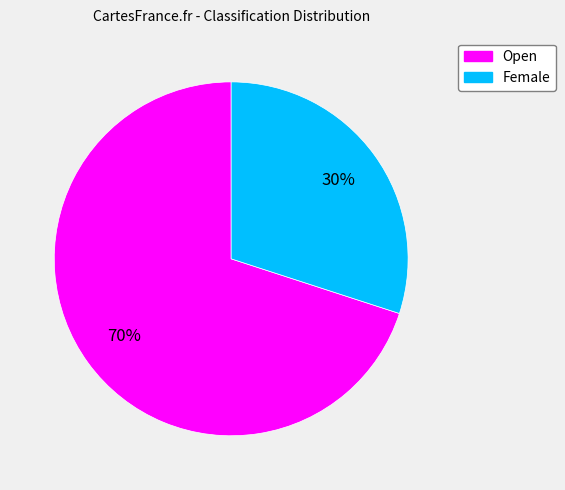

Which category accounts for the majority?

Open